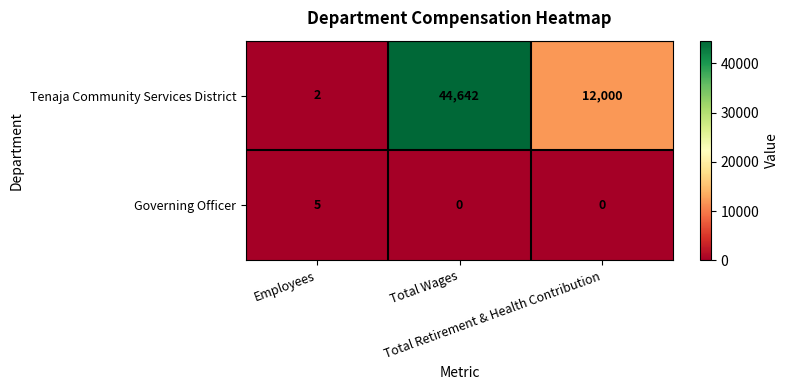

What is the total value across all series at Total Wages?

44642